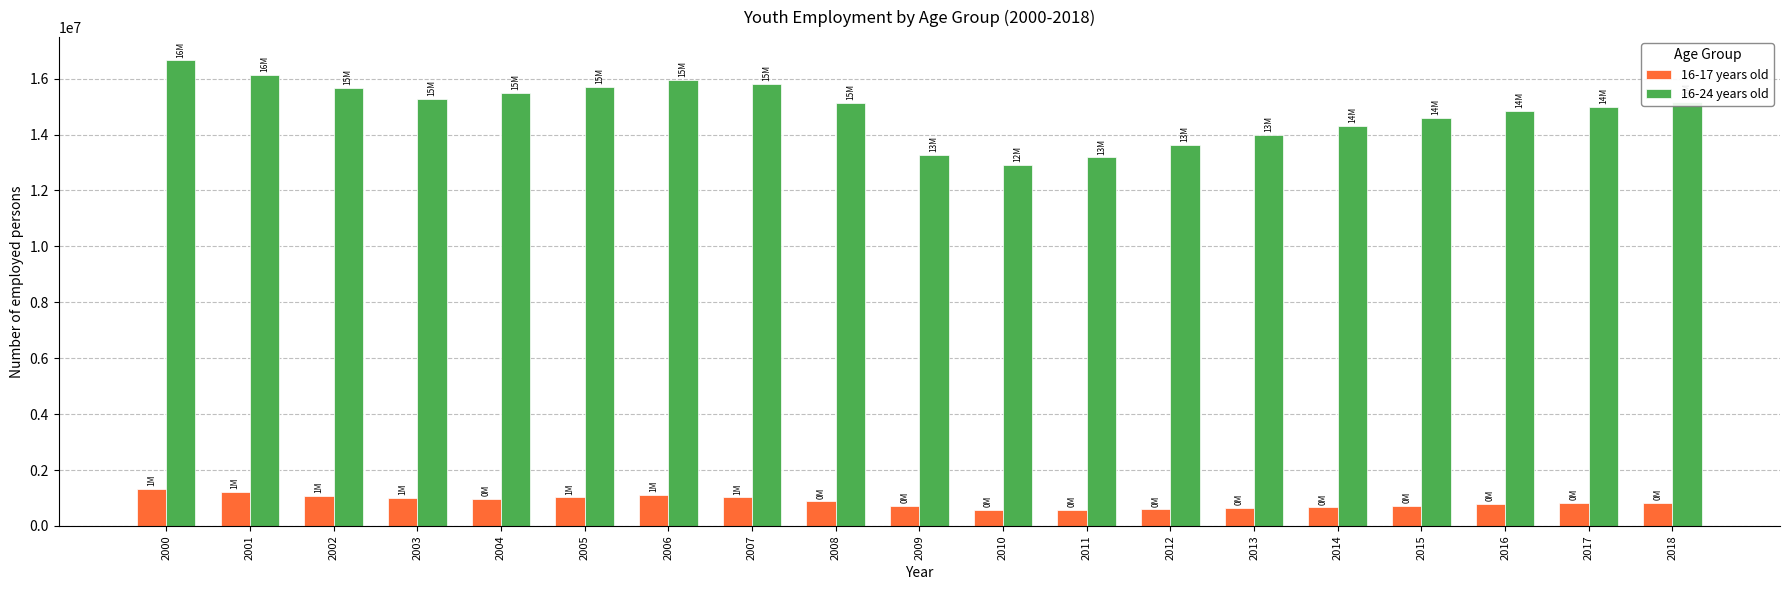

At which label does 16-24 years old reach its peak?

2000